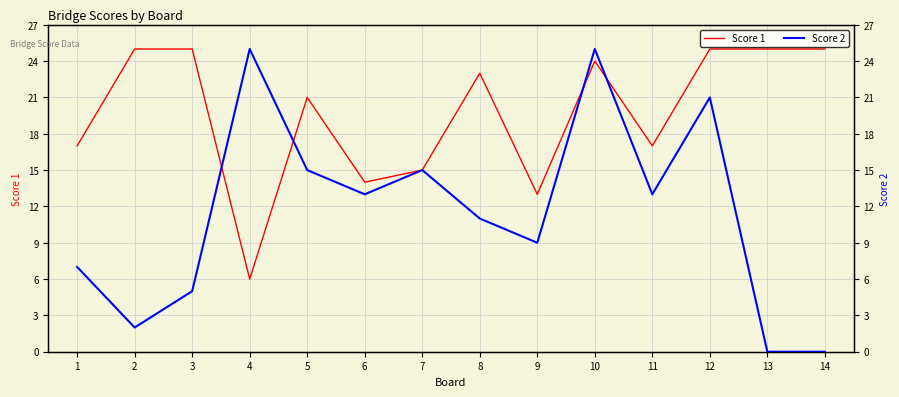

At which label does Score 1 first exceed 23?

2